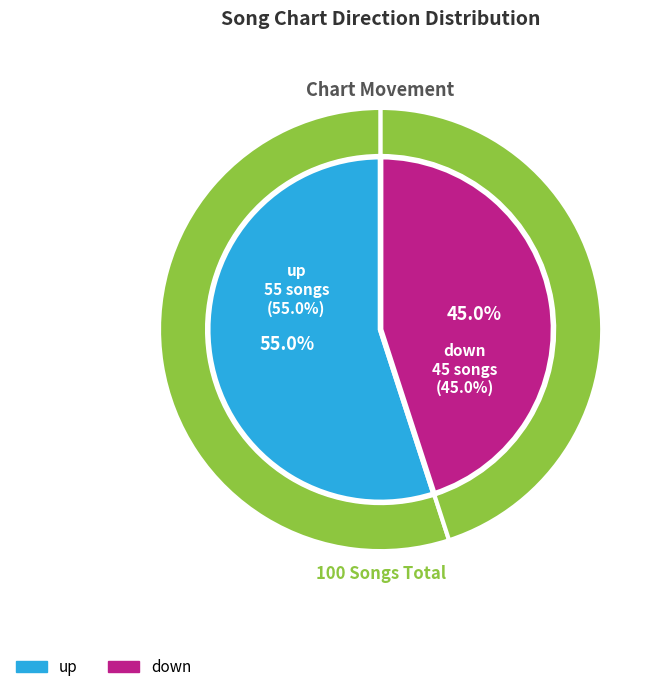

Which slice is the largest?

up